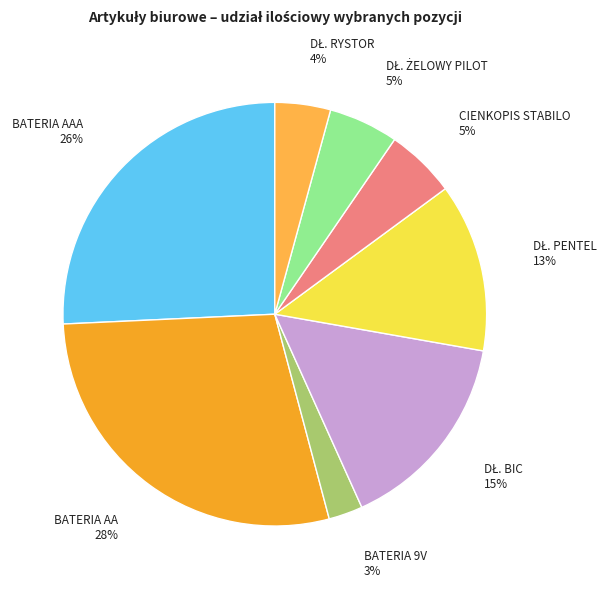

Is there any slice that represents more than half of the pie?

No